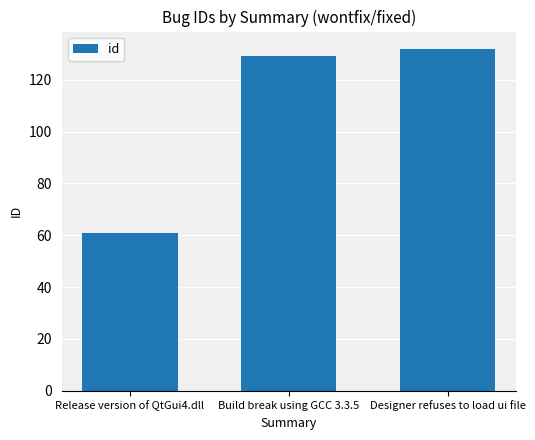

List the labels in order of value, largest first.

Designer refuses to load ui file, Build break using GCC 3.3.5, Release version of QtGui4.dll